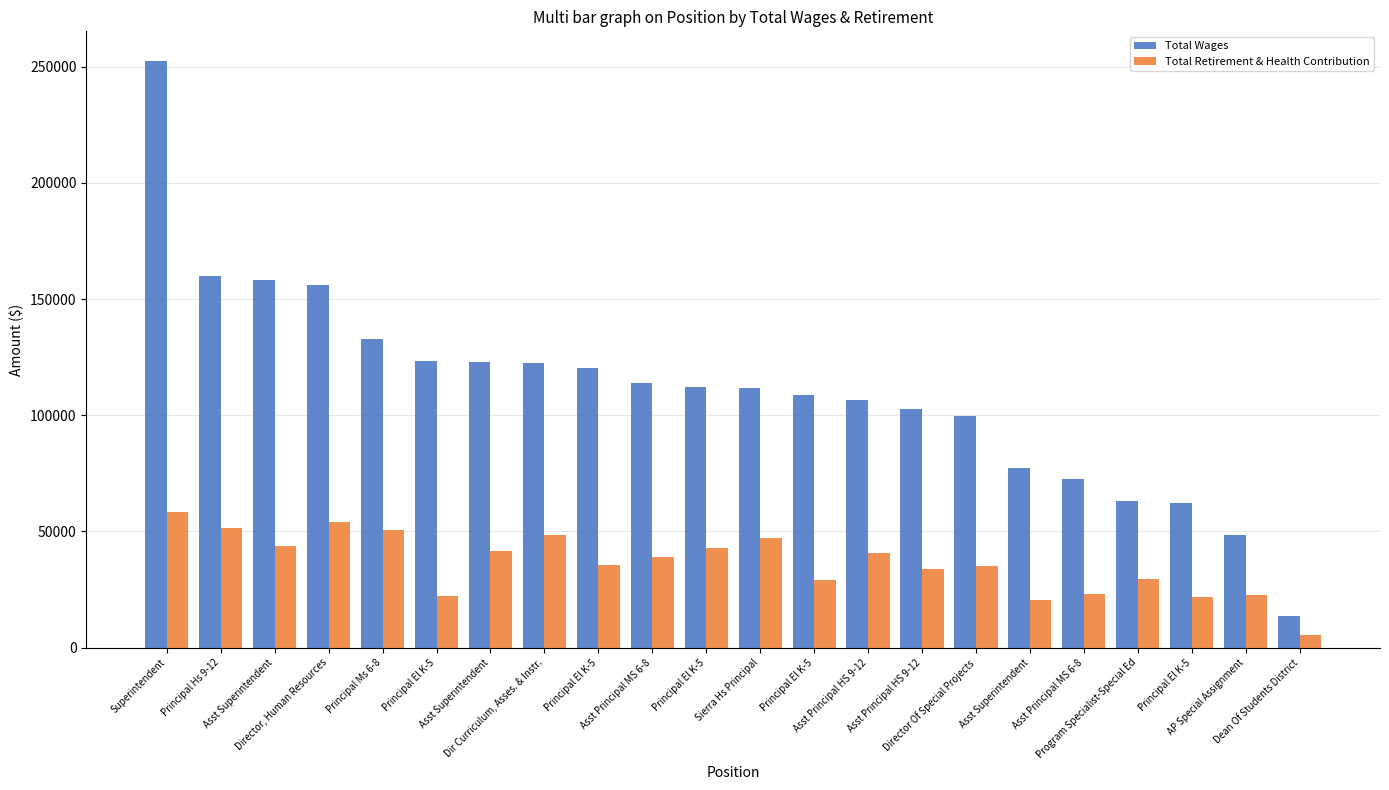

How many distinct data groups are displayed?

2